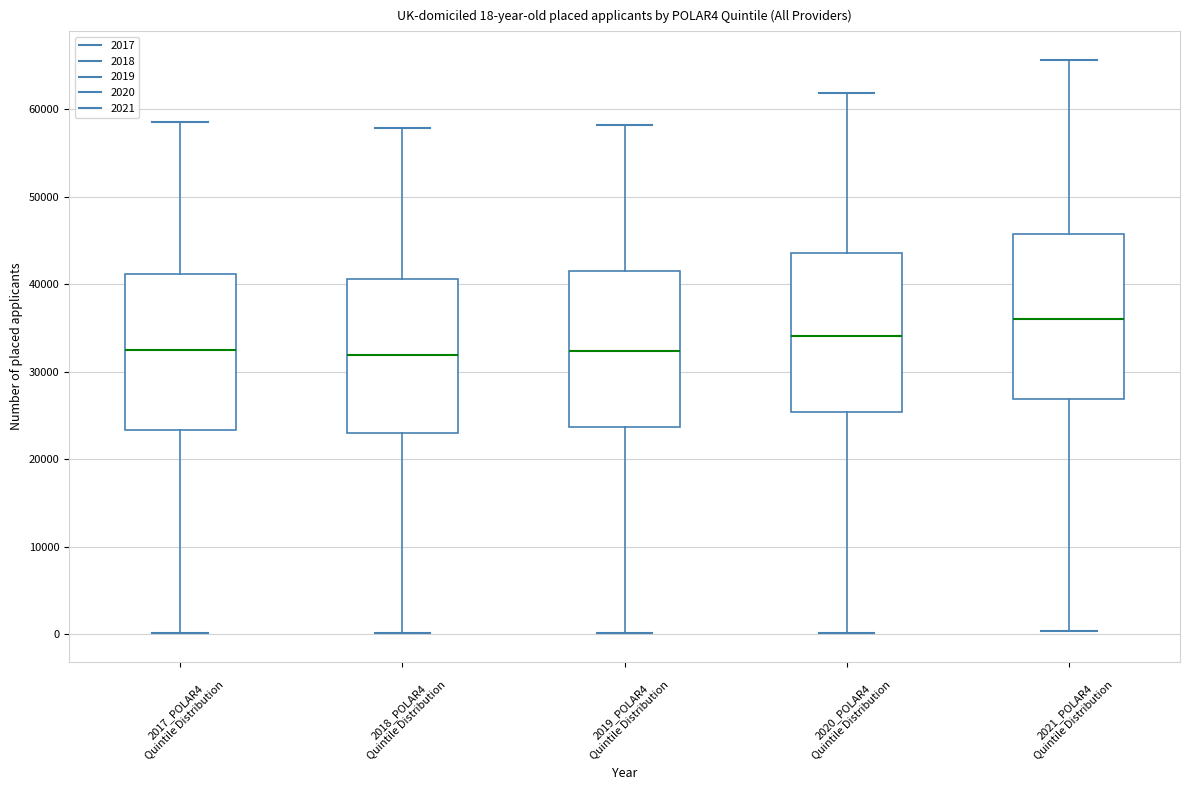

Which box has the highest median line?

2021_POLAR4 Quintile Distribution